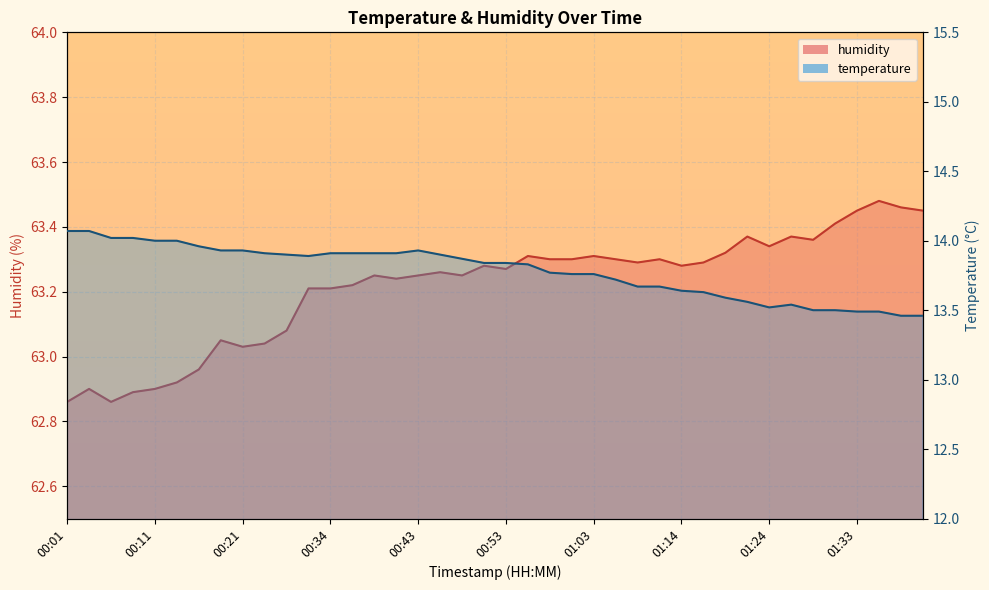

How many interior local valleys does the temperature series have?

2